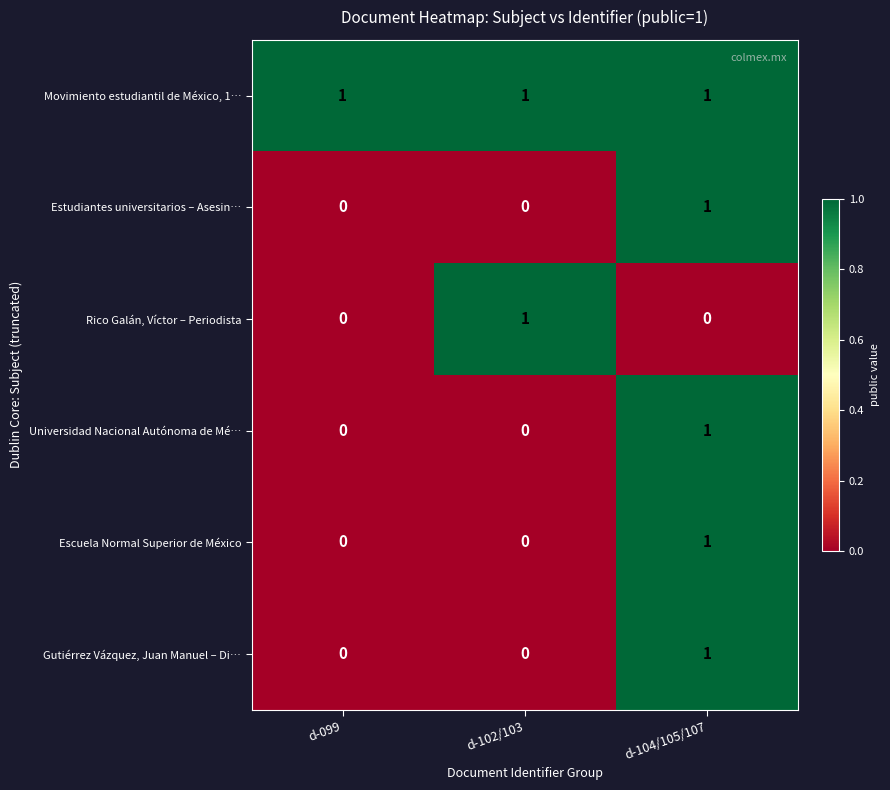

At which category is the sum across all series the highest?

d-104/105/107